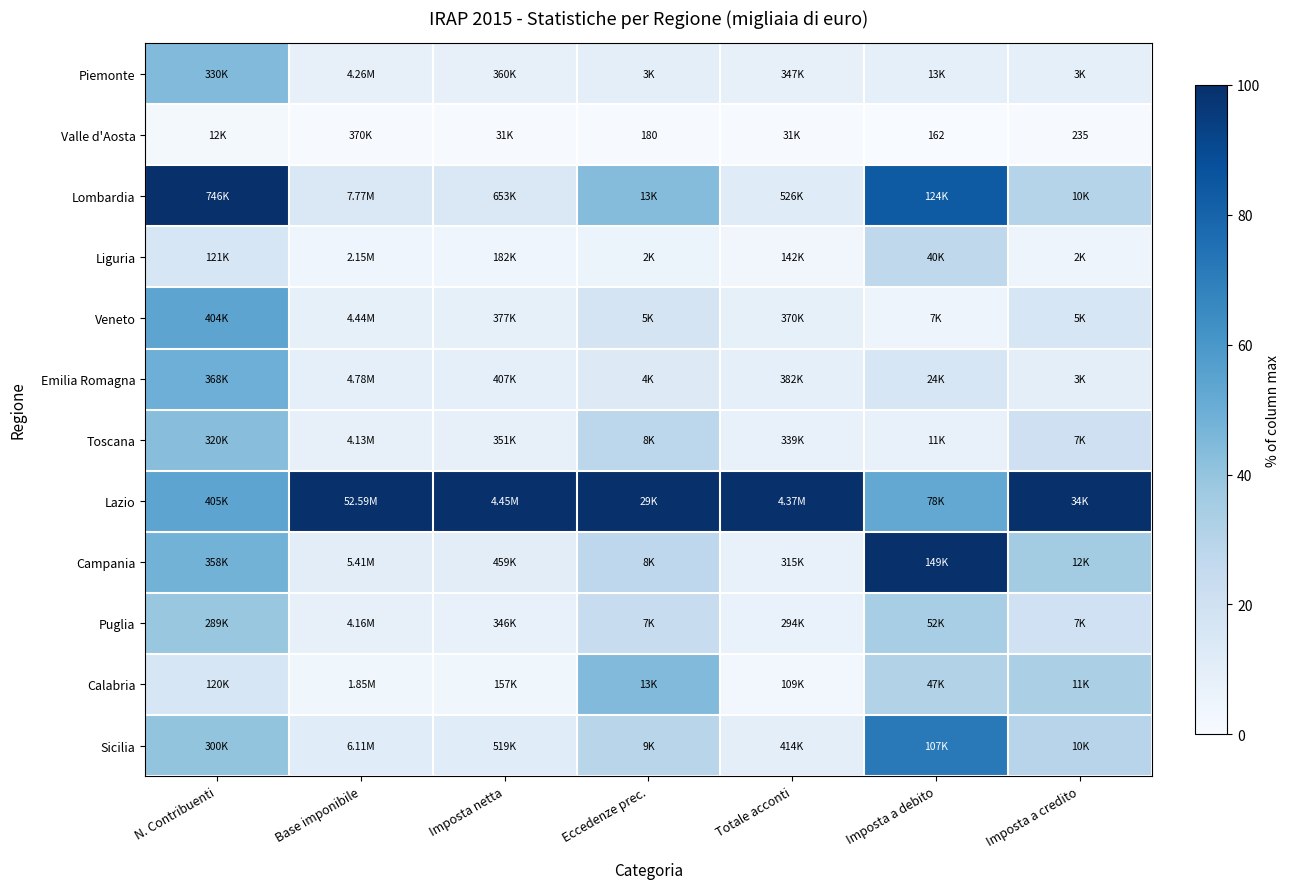

How many categories are shown in the chart?

7